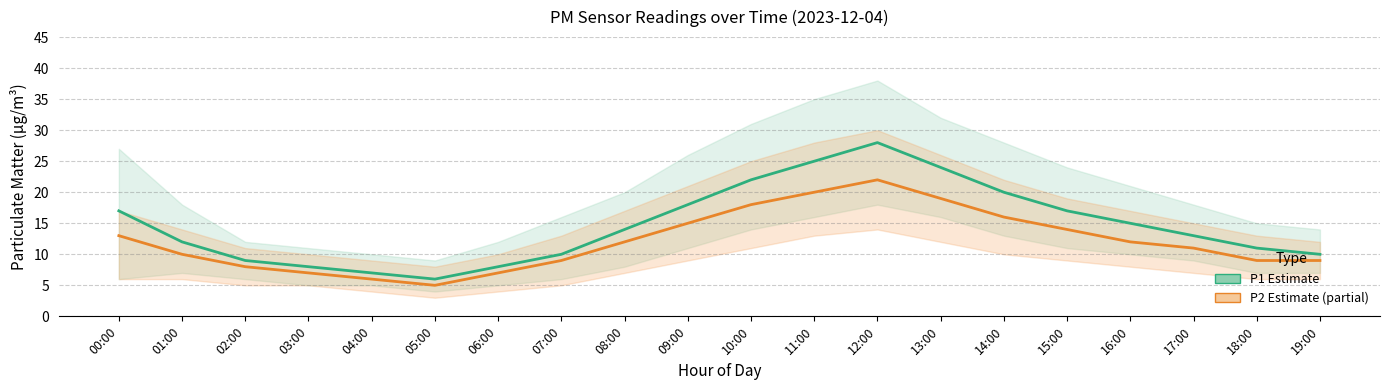

True or false: P1 (Estimate) and P2 (Estimate, partial) cross at least once.

False